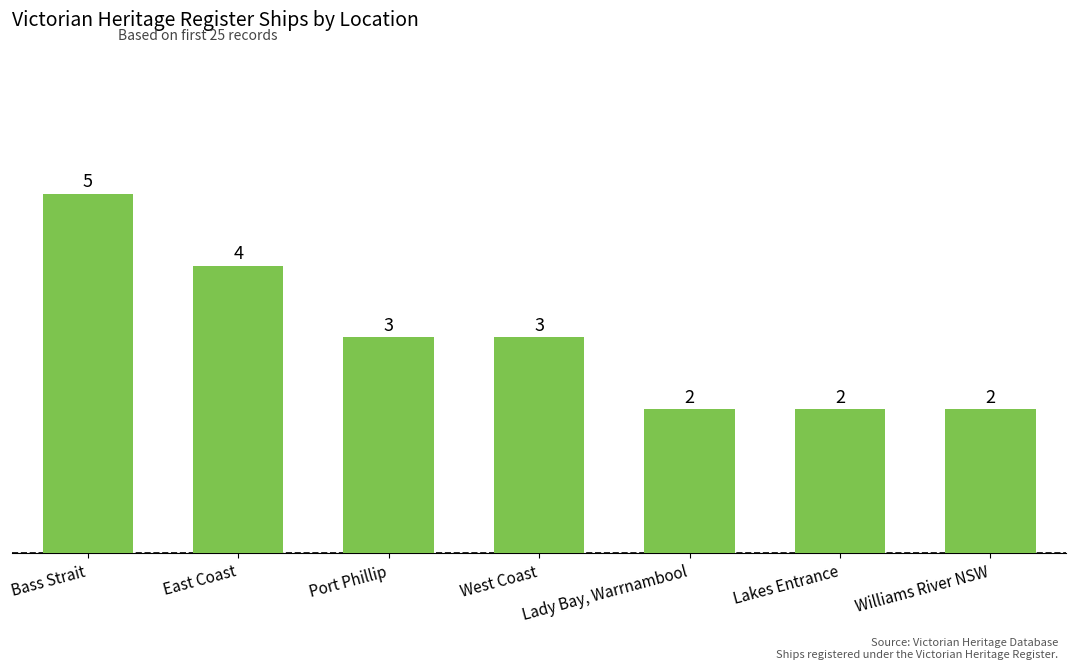

How many values are between 2 and 4?

6